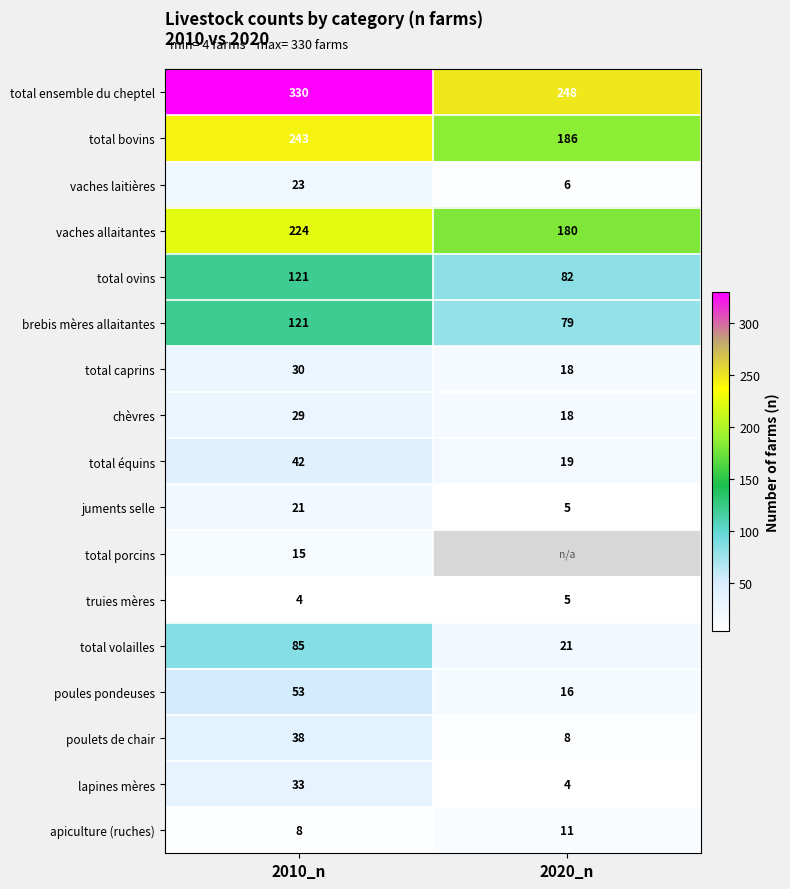

What is the difference between the highest and lowest values at 2010_n?

326